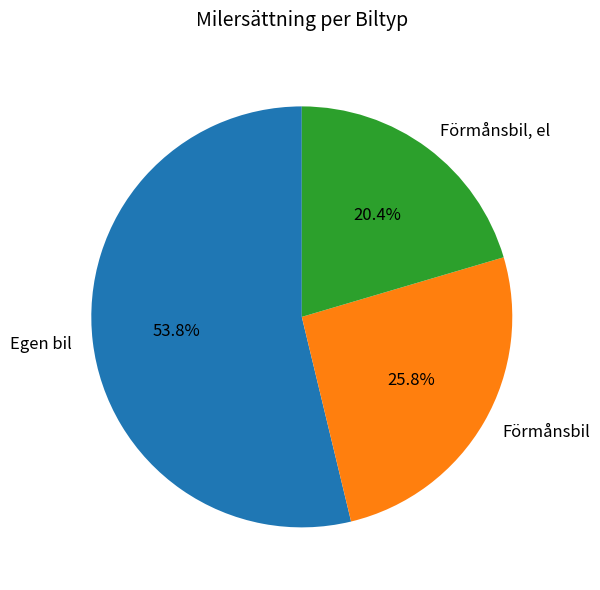

Does any single category account for the majority?

Yes